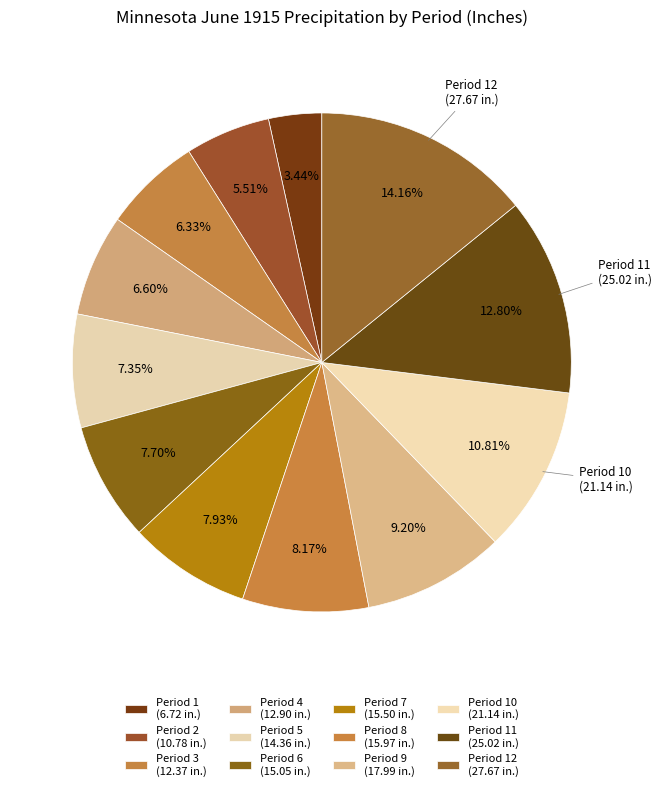

How many slices are in this pie chart?

12